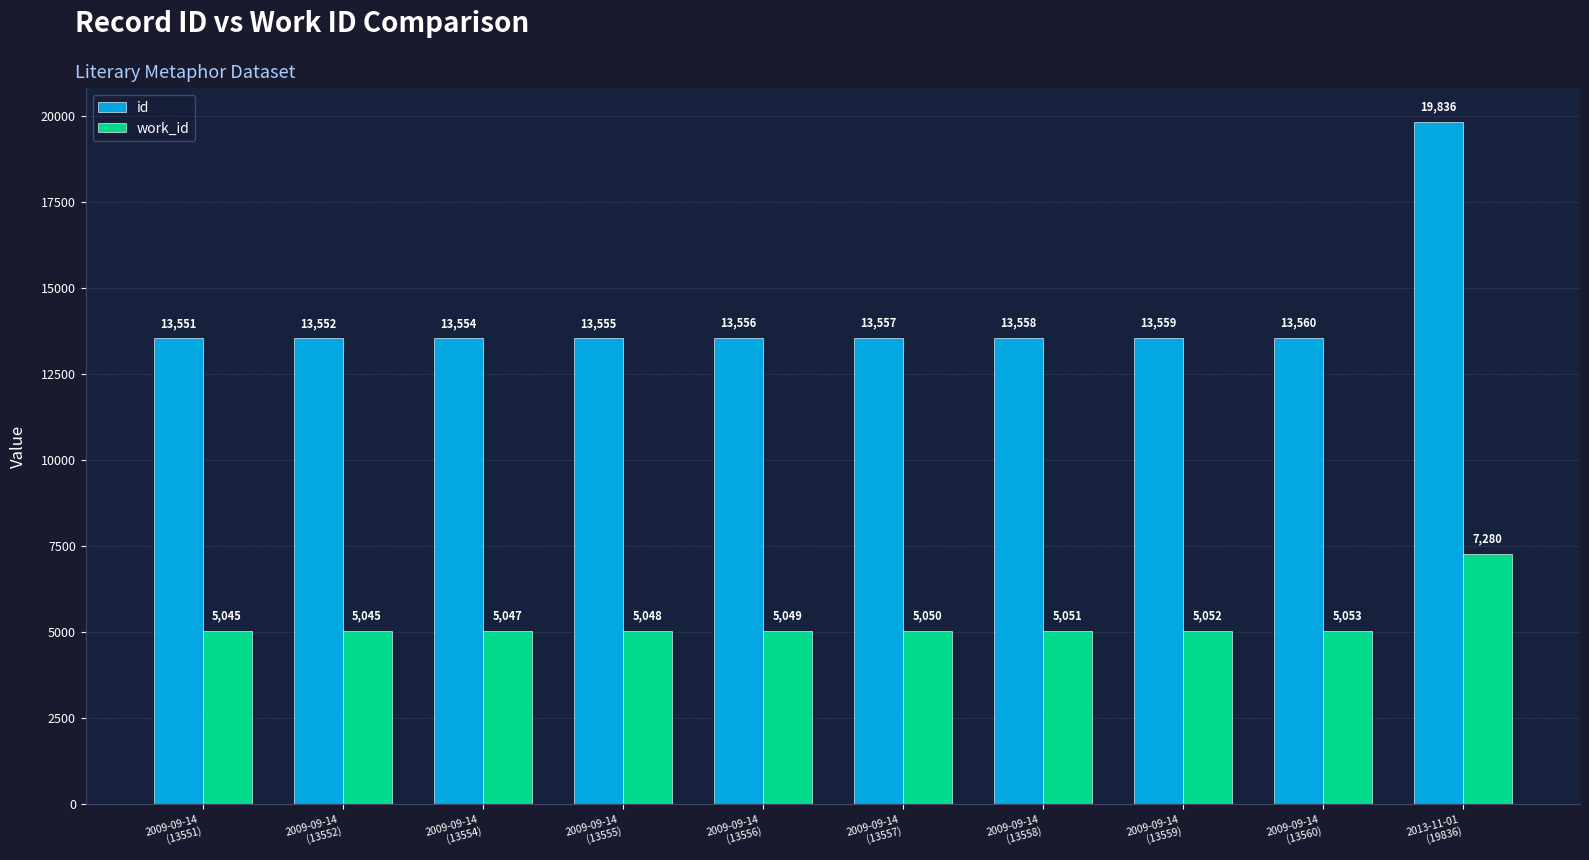

Rank the series by their average value, from lowest to highest.

work_id, id